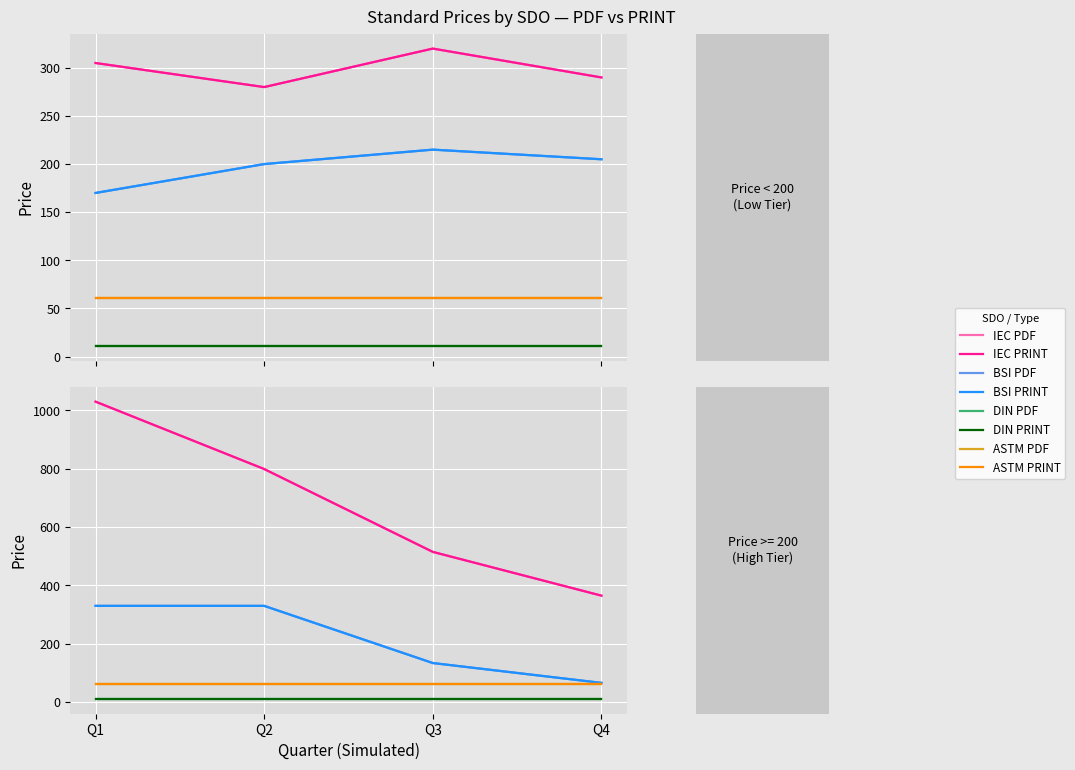

How many values in the Price (PRINT) series are below 155?

8